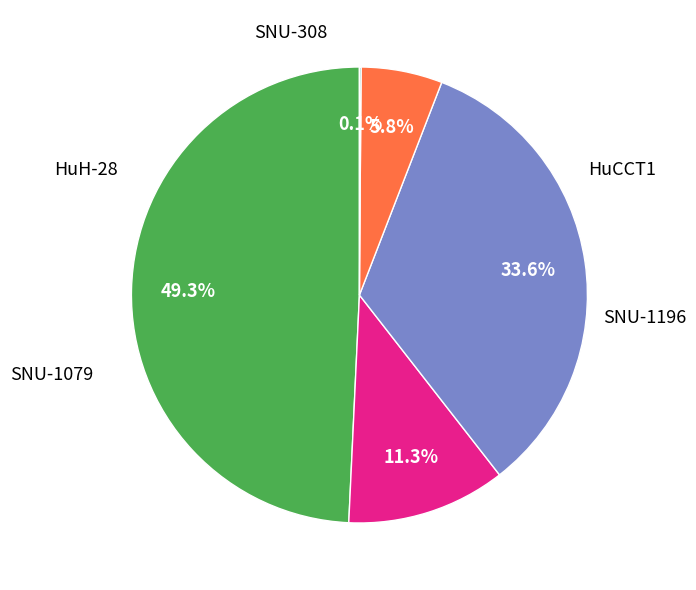

Is there a majority slice in this chart?

No